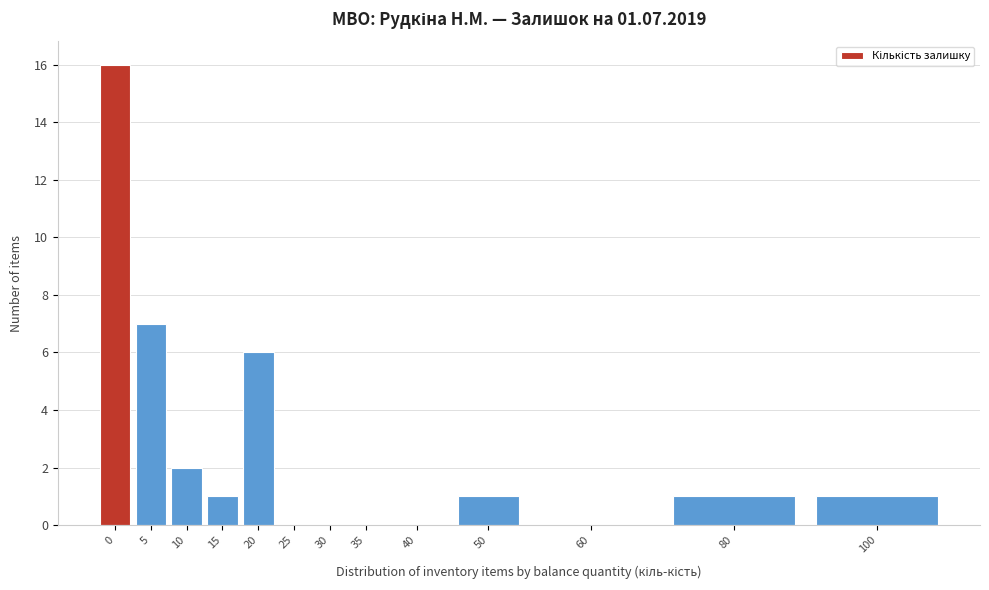

Reading right to left, transcribe all the data shown in this chart.

100=1	80=1	60=0	50=1	40=0	35=0	30=0	25=0	20=6	15=1	10=2	5=7	0=16